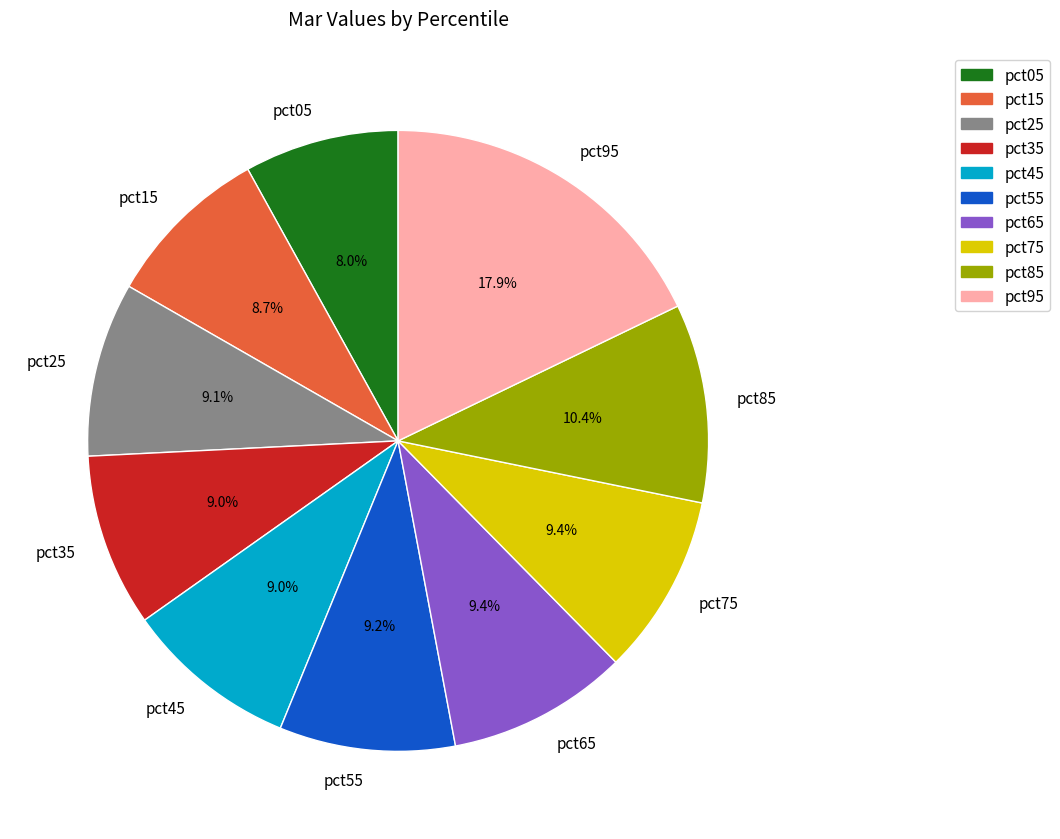

What is the smallest slice in the pie chart?

pct05